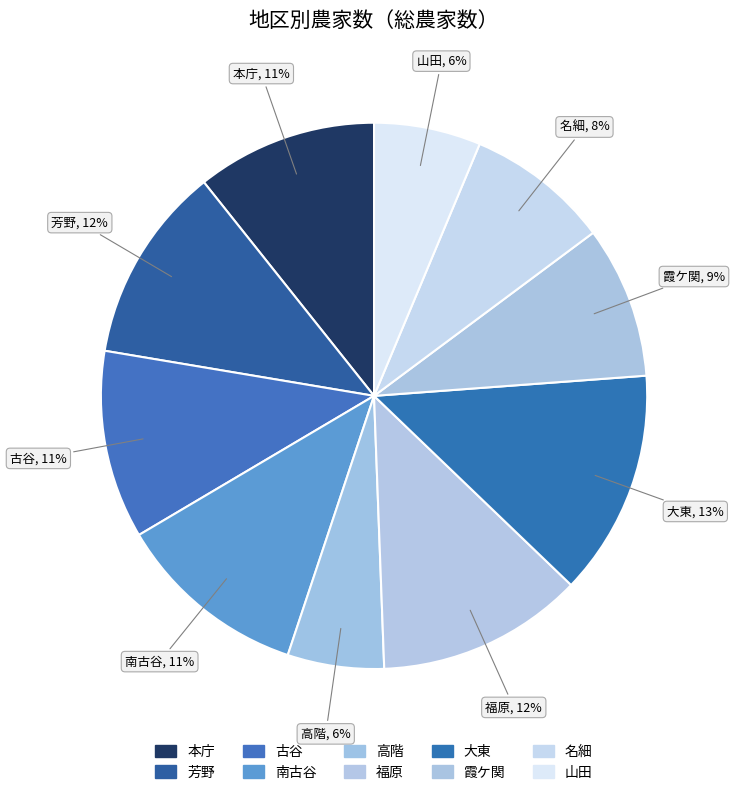

Count the number of slices in the pie.

10